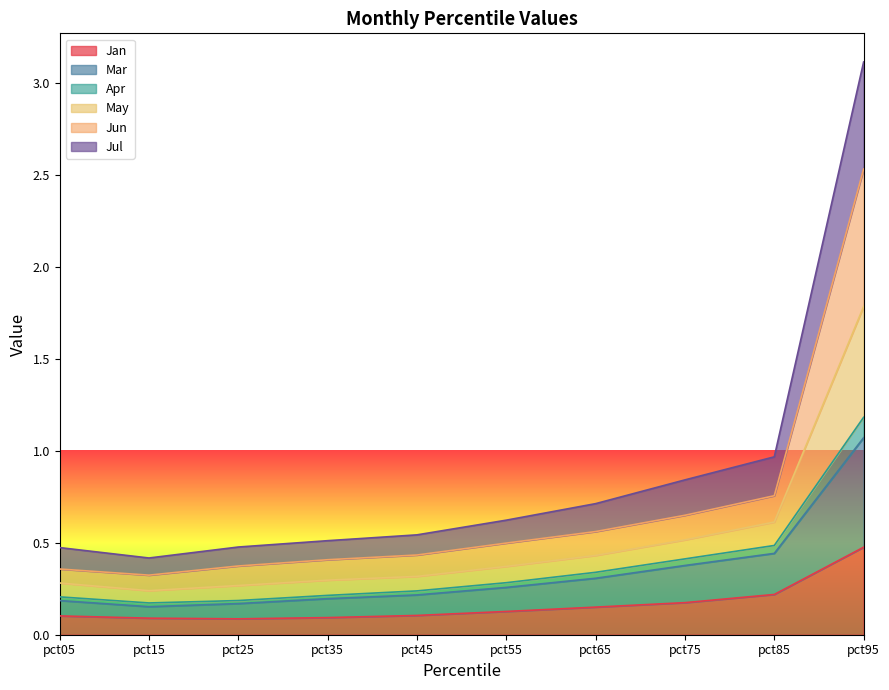

At which label is May closest to 1?

pct85